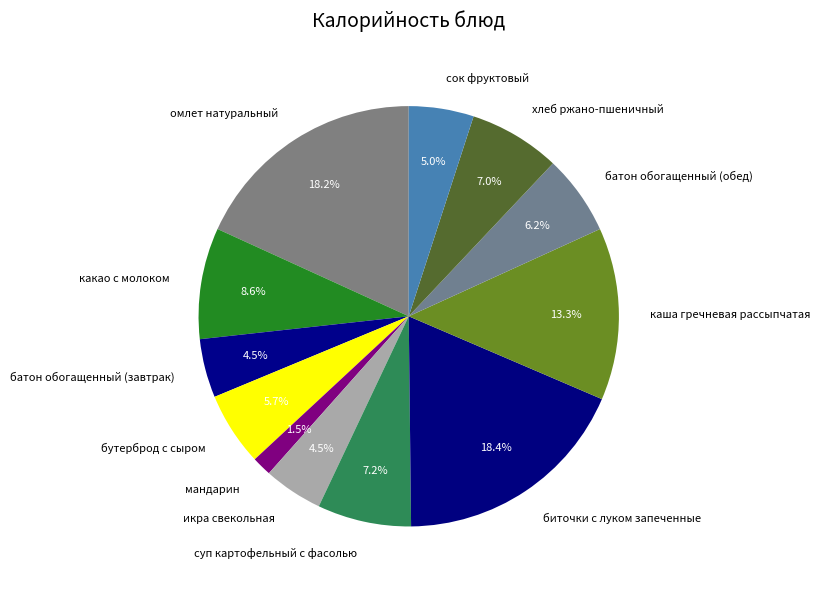

To the nearest percent, what percentage of the pie is суп картофельный с фасолью?

7%